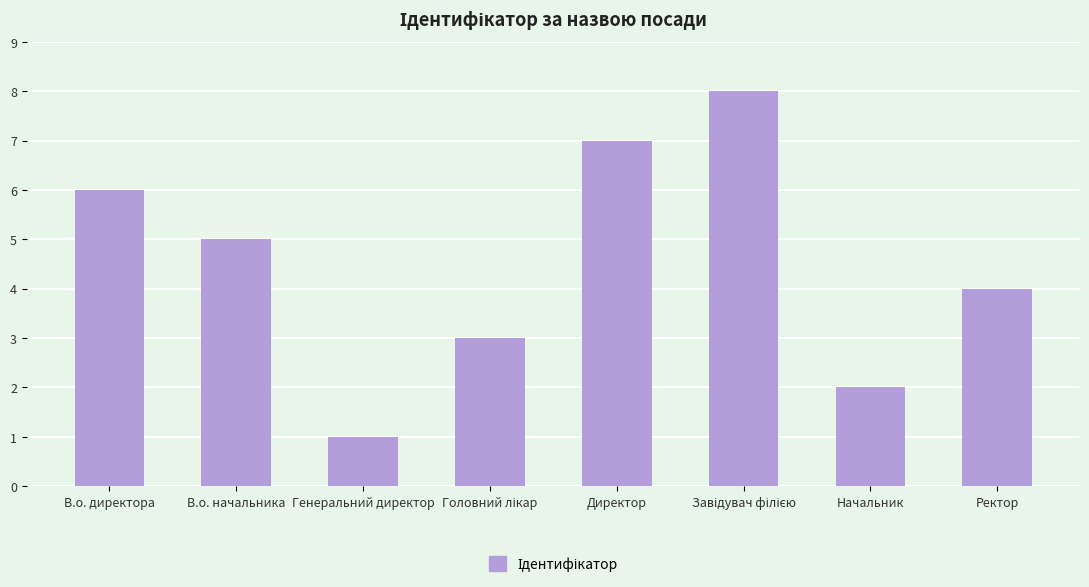

True or false: the data shows 4 at Ректор.

True